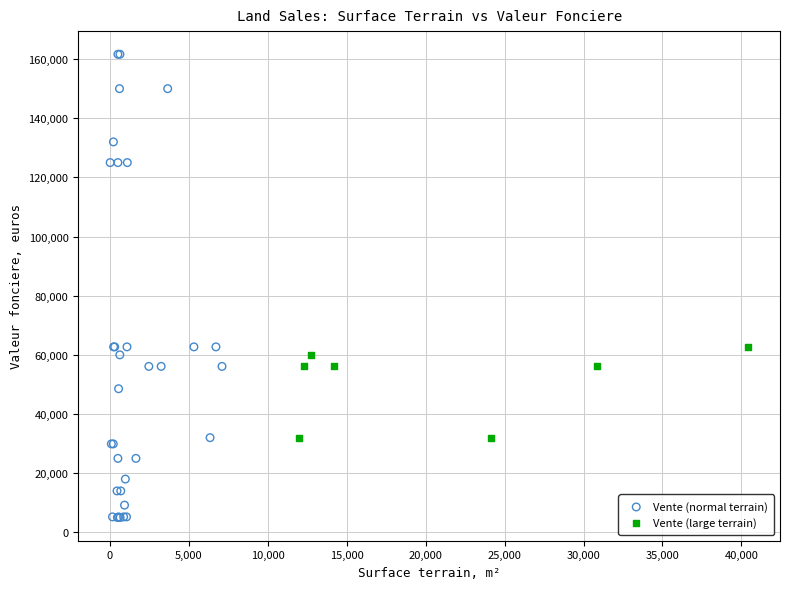

Which series reaches the maximum Y coordinate?

Vente (normal terrain)